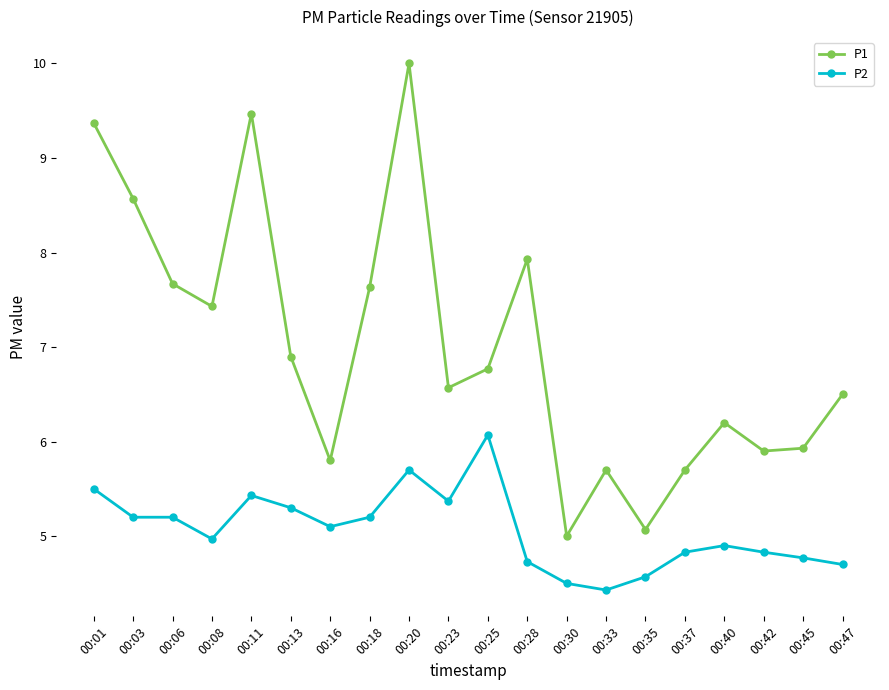

What is the value of the P1 point at the 12th from the left?

7.9